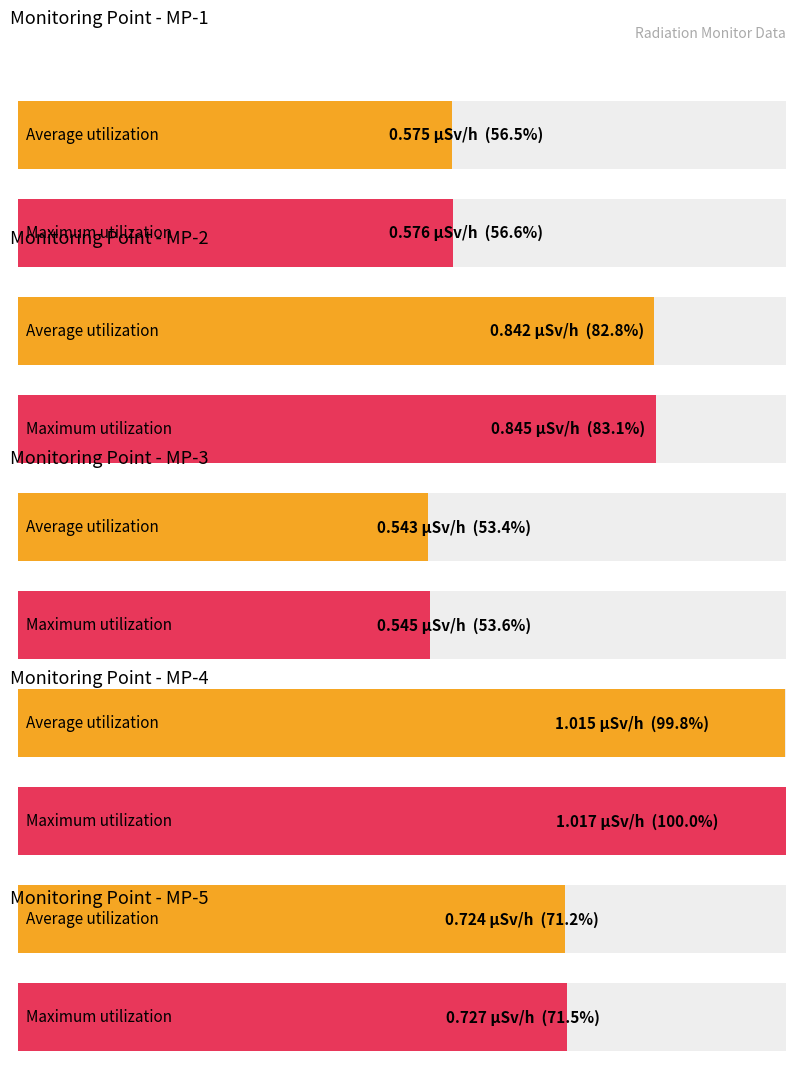

Is the value of MP-4(ÊSv/h) at 26 greater than the value of MP-5(ÊSv/h) at 36?

Yes